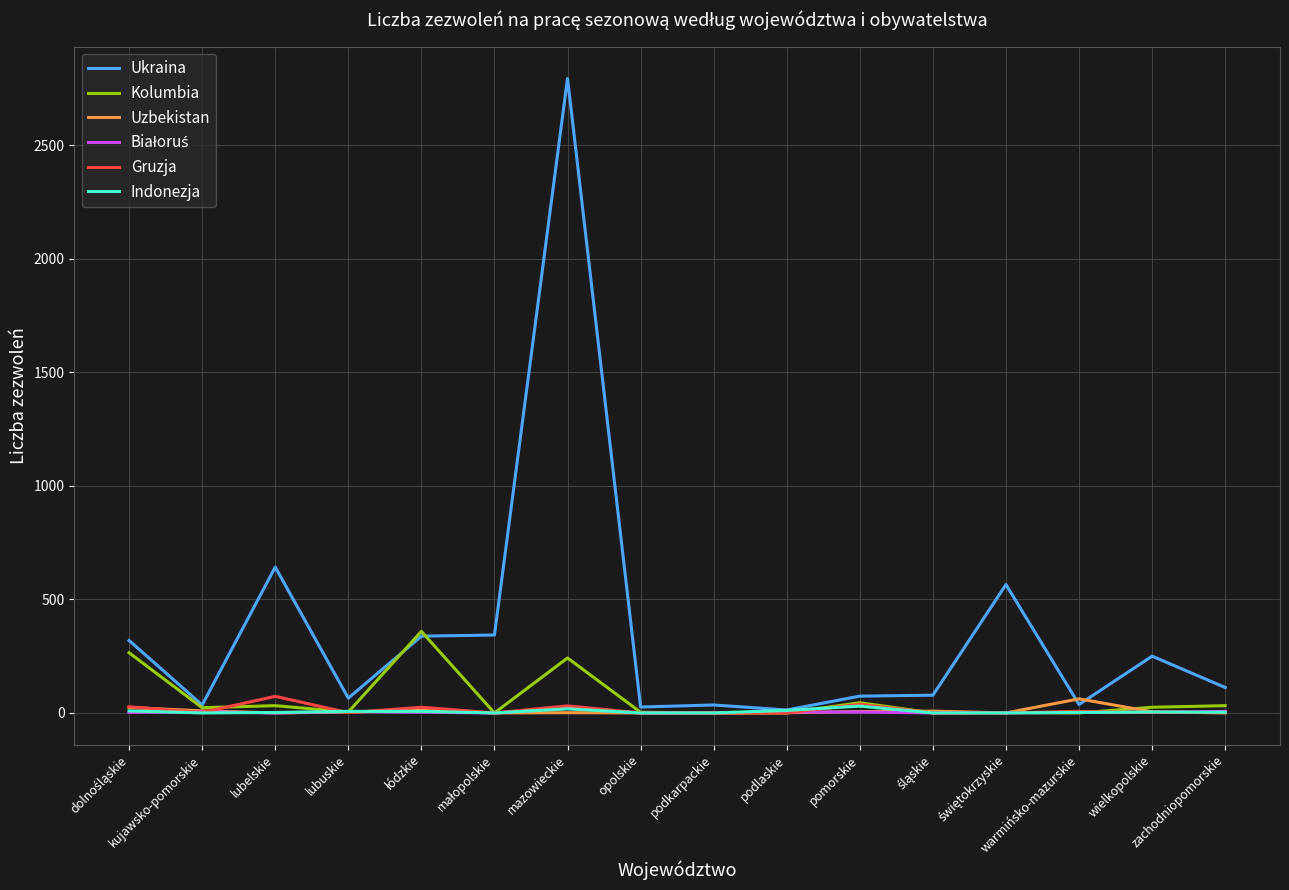

Which series has the largest total across all categories?

Ukraina